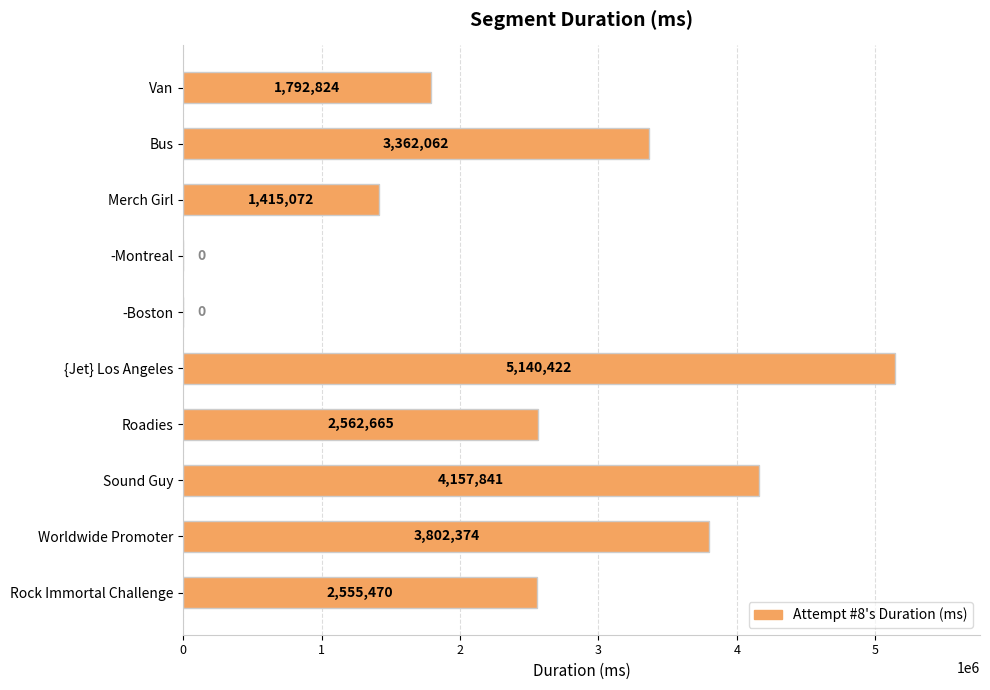

The chart shows a value of 1415072 at Merch Girl. True or false?

True